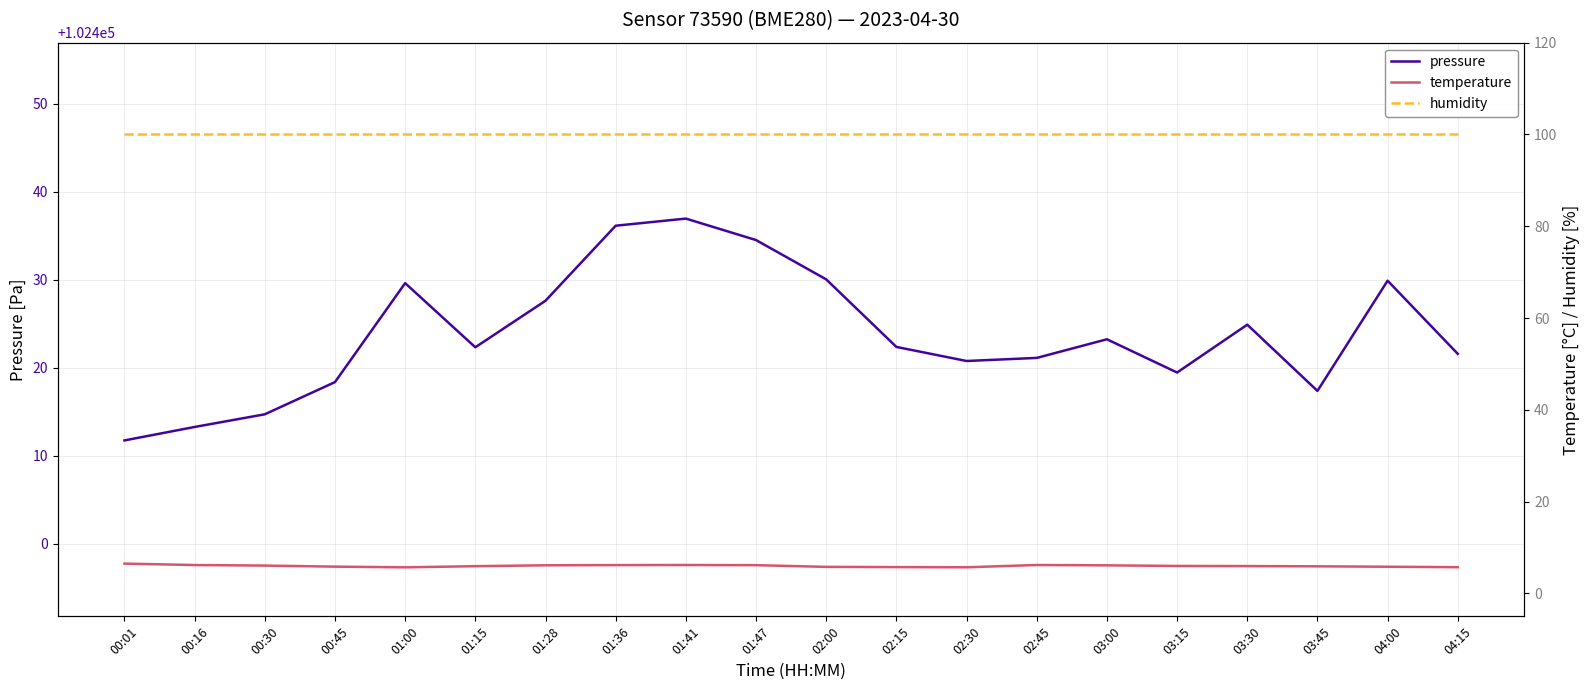

What is the highest value of the pressure series?

102437.0